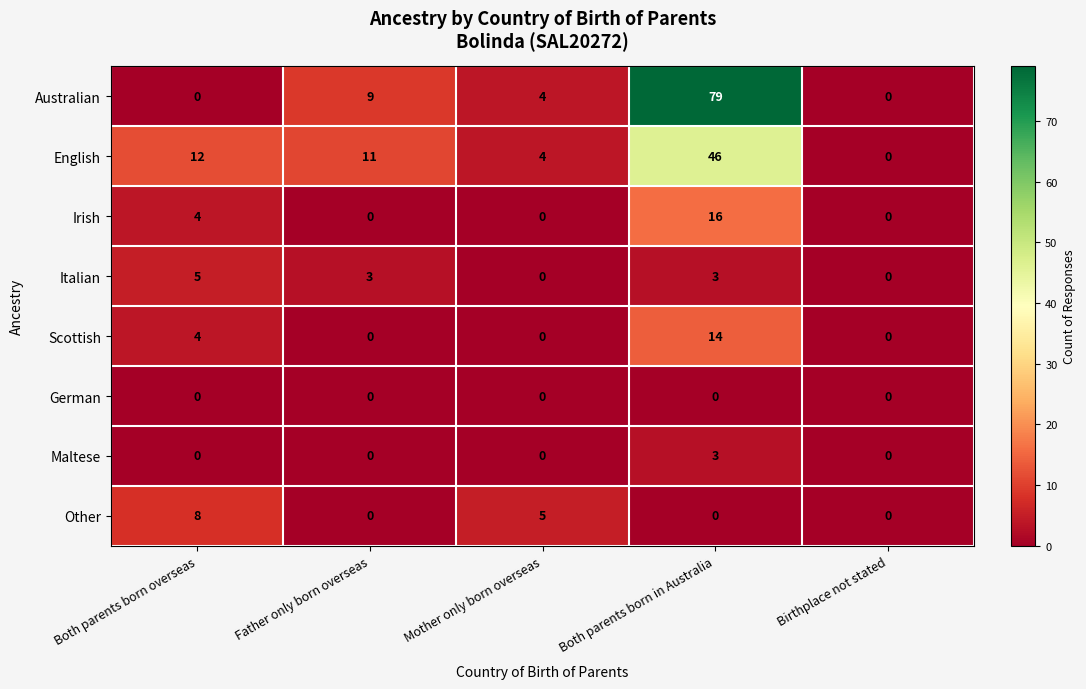

At how many categories does at least one series exceed 63?

1